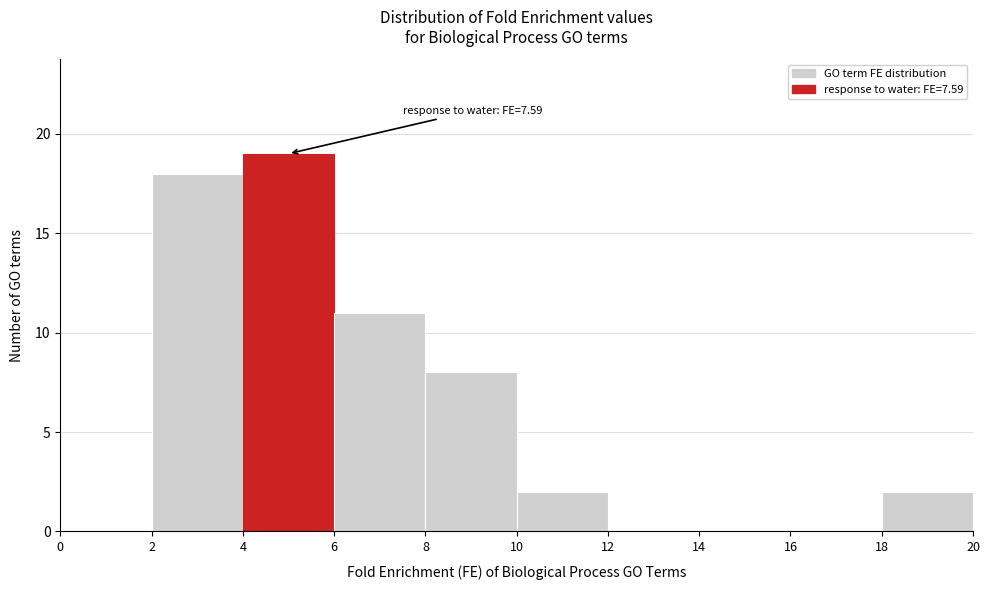

Which range on the x-axis has the tallest bar?

4 to 6